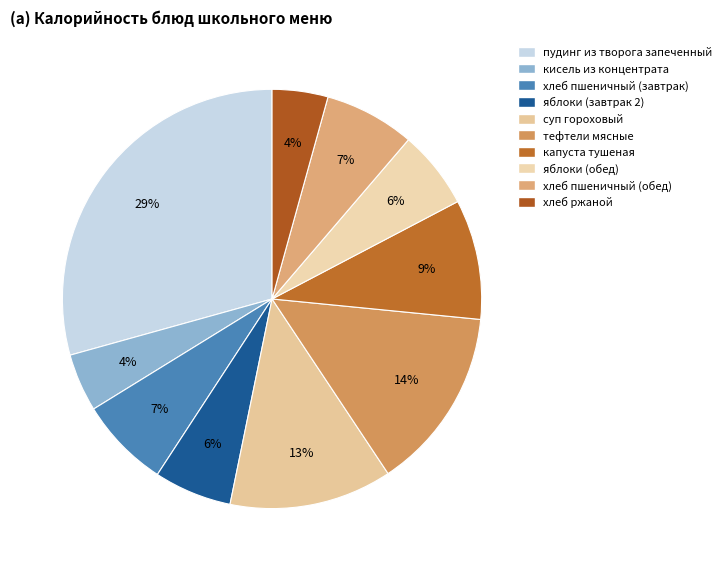

Does яблоки (завтрак 2) represent more than half of the total?

No